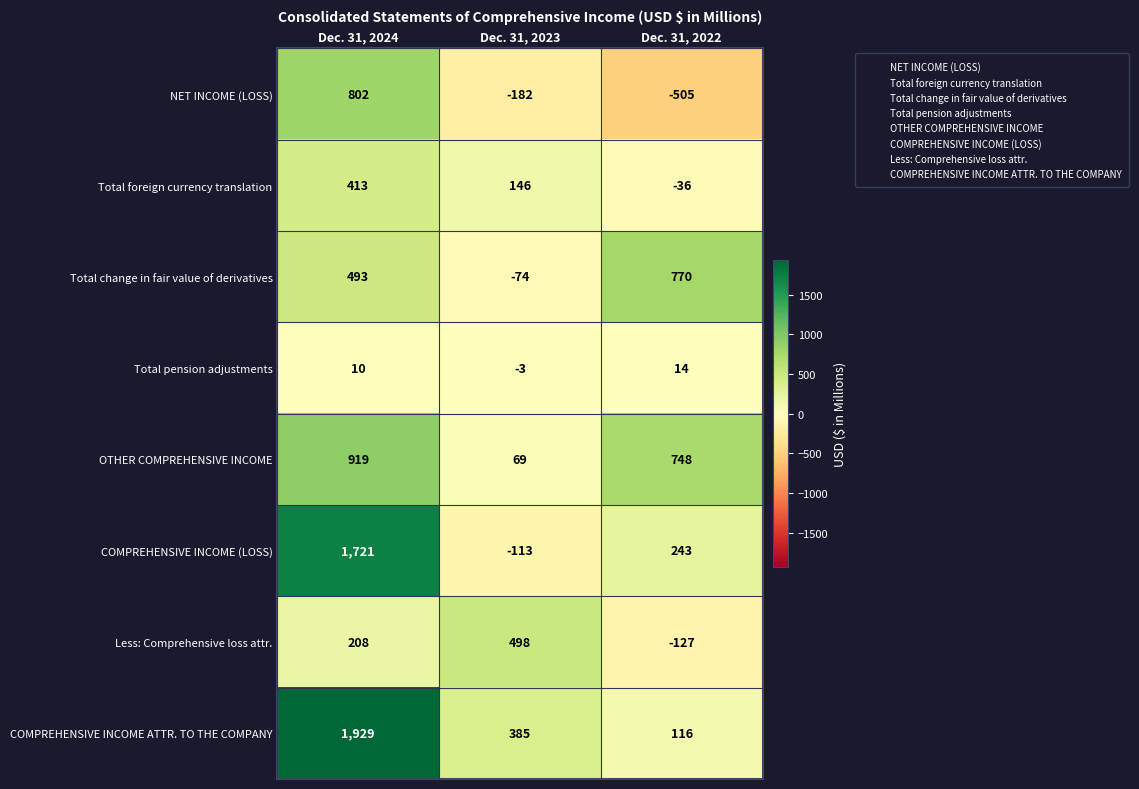

Which series has the widest spread of values?

COMPREHENSIVE INCOME (LOSS)